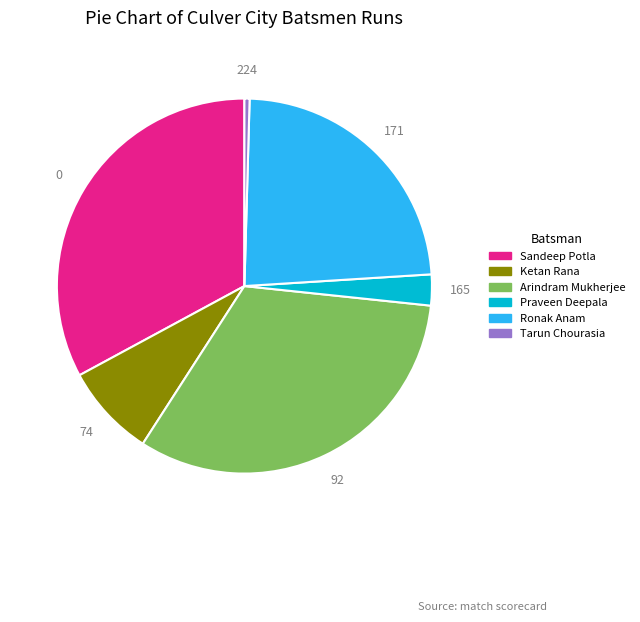

Is there a majority slice in this chart?

No